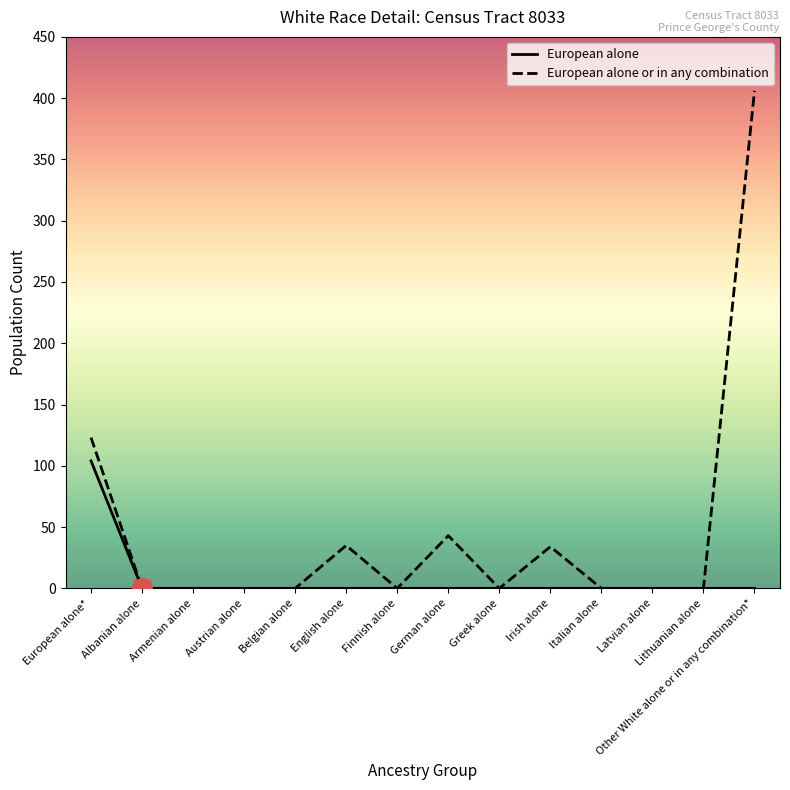

How many lines are shown in the chart?

2